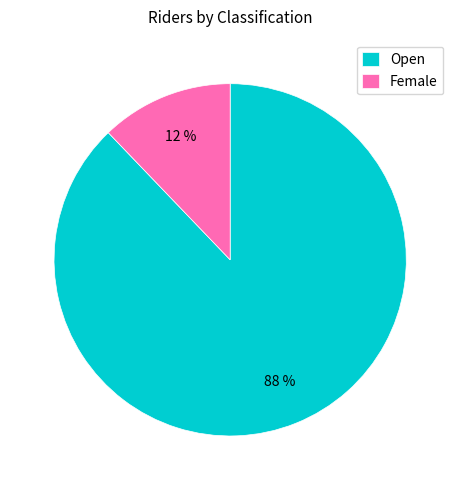

Rank the categories by value from lowest to highest.

Female, Open